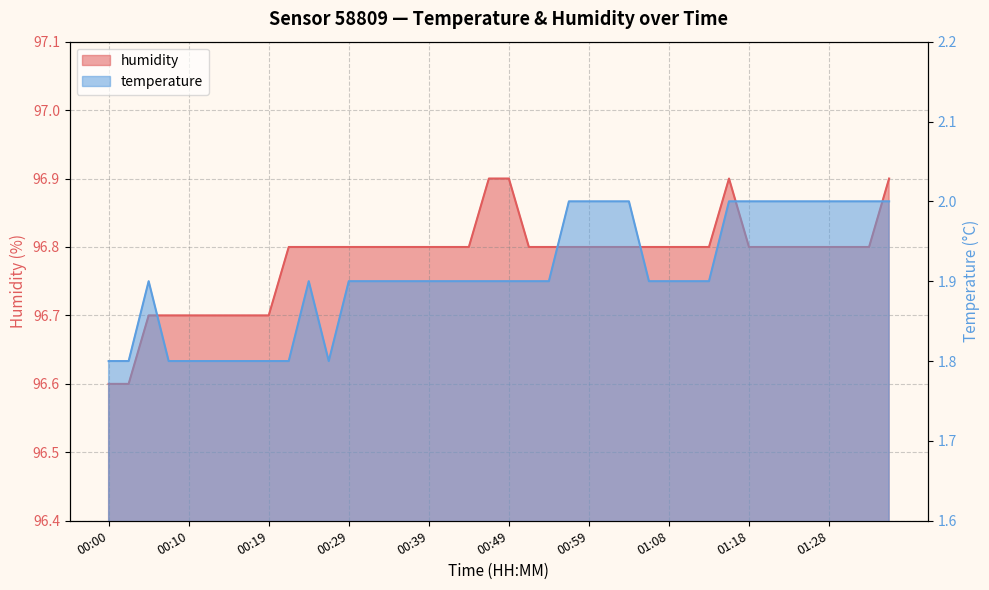

True or false: humidity and temperature intersect in this chart.

False